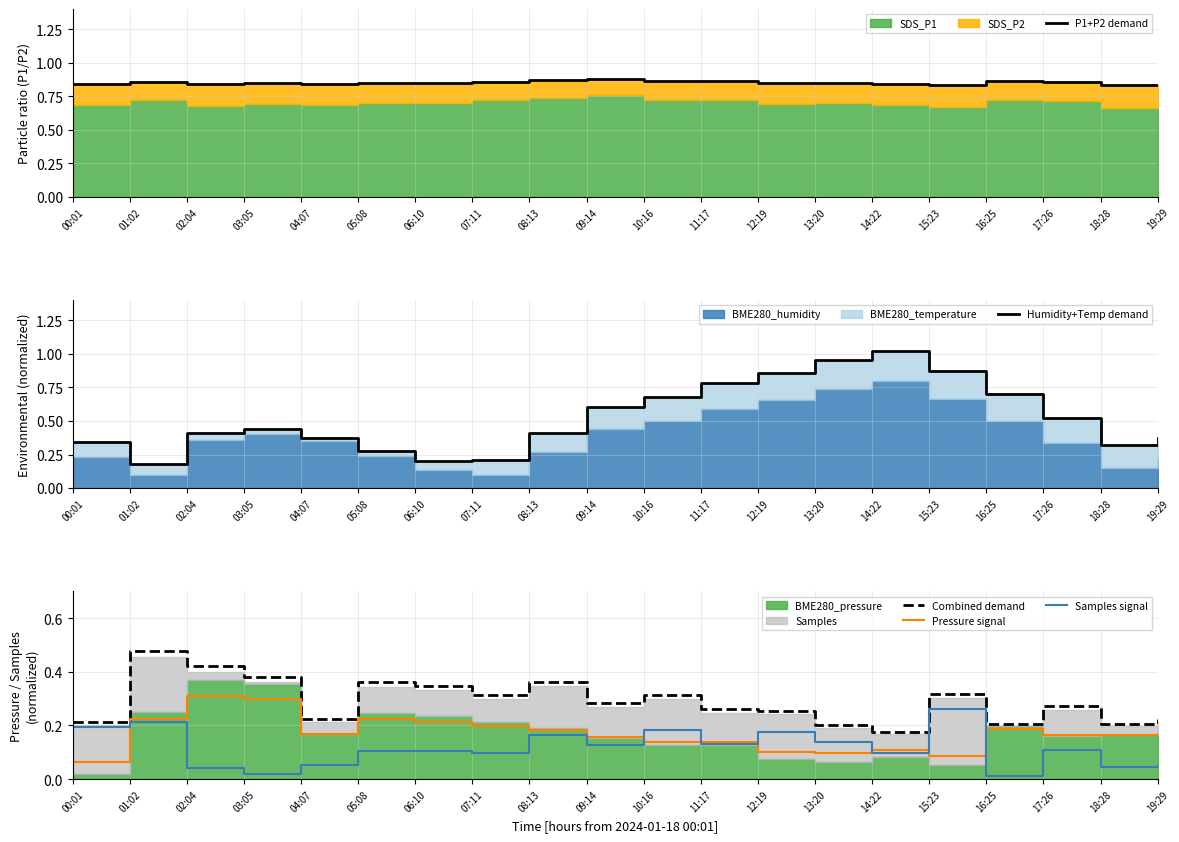

At how many categories does at least one series exceed 0?

20